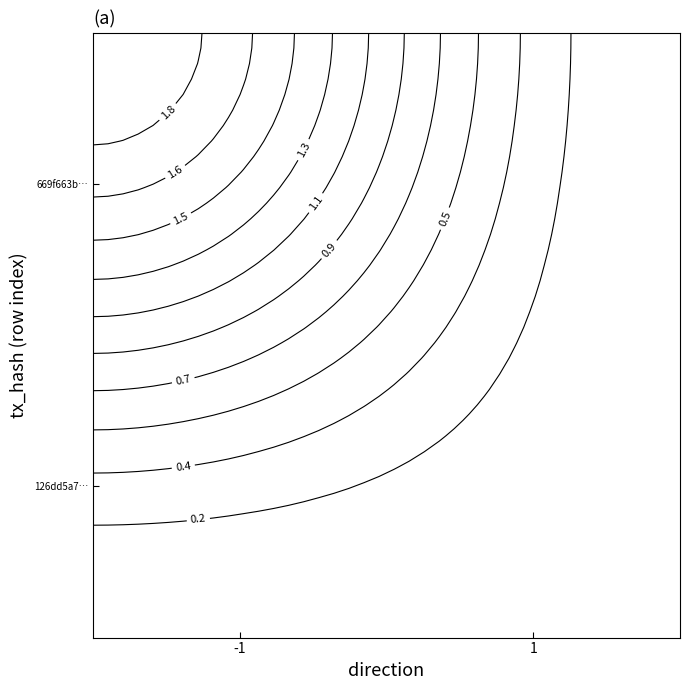

Rank the series by their maximum value, from lowest to highest.

126dd5a74277c599e51c3e03f9abcd94d47ca39, 669f663bd6afc5df45bcd8e283f62f1ebe9f46c